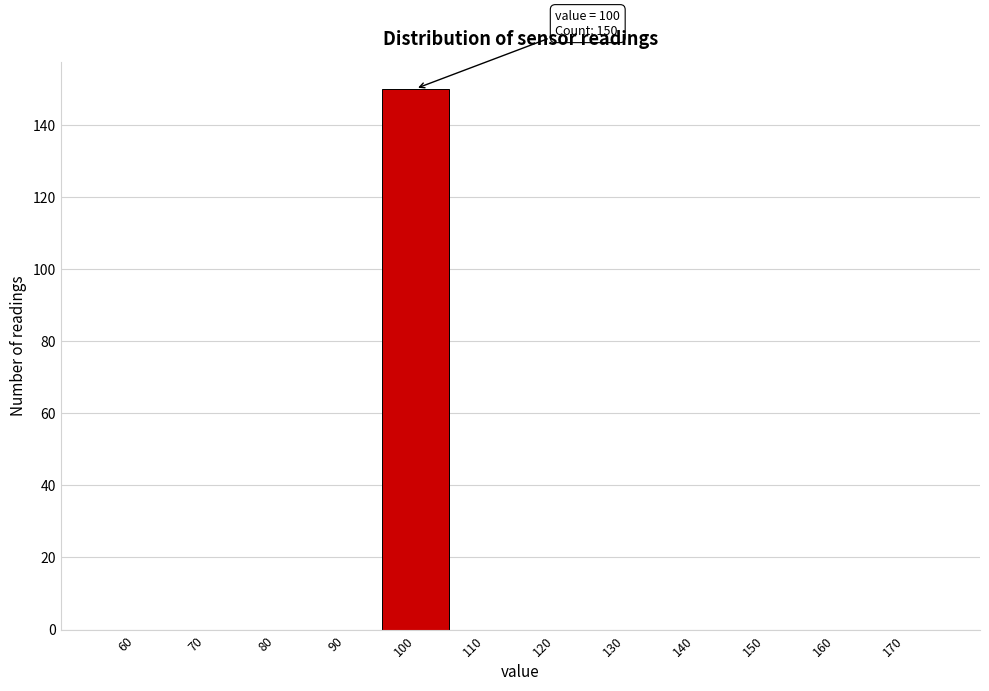

Reading right to left, what are all the values shown in this chart?

170=0	160=0	150=0	140=0	130=0	120=0	110=0	100=150	90=0	80=0	70=0	60=0